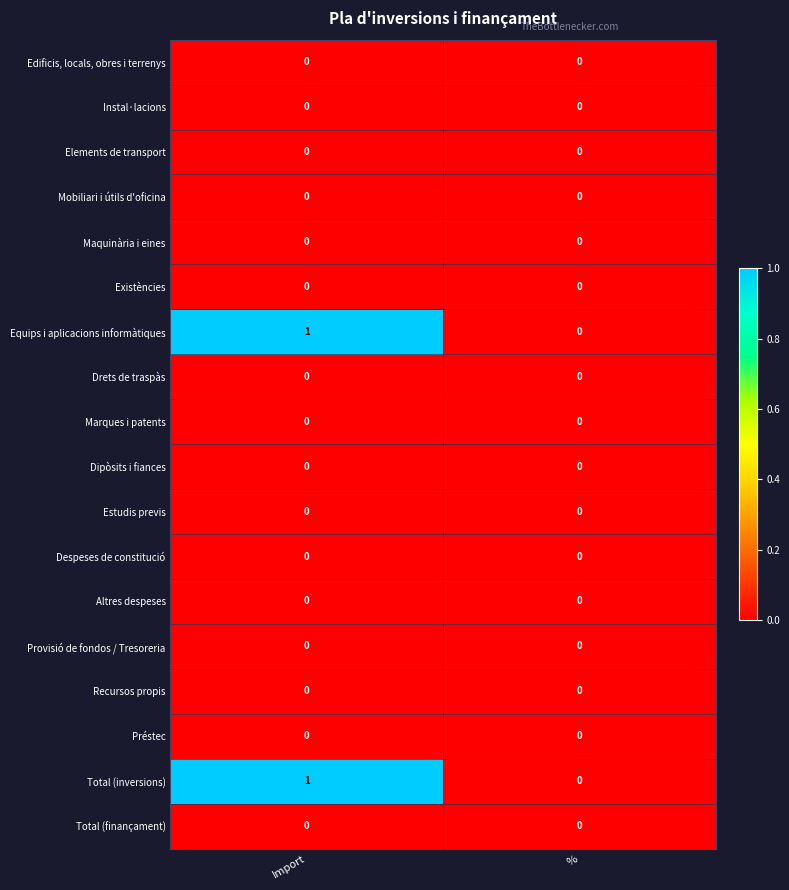

At which category is the sum across all series the highest?

Import